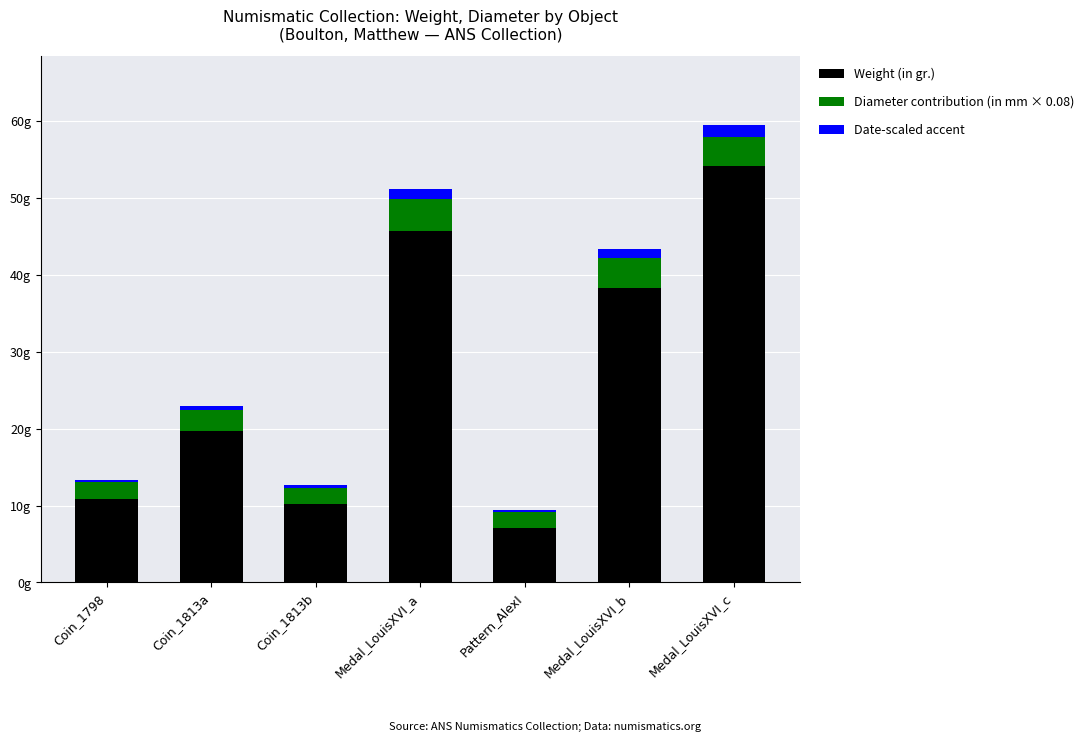

Are the bars horizontal?

No